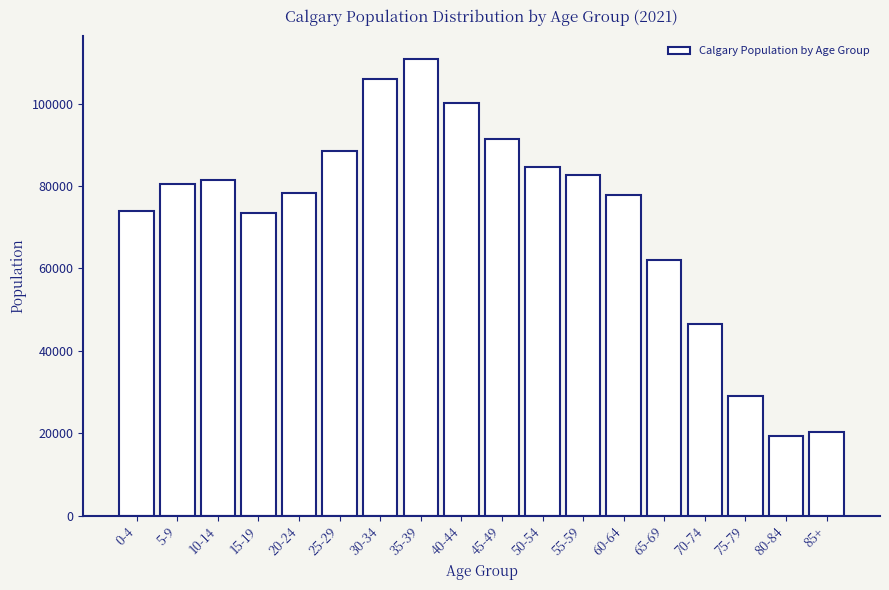

What is the average value?

72598